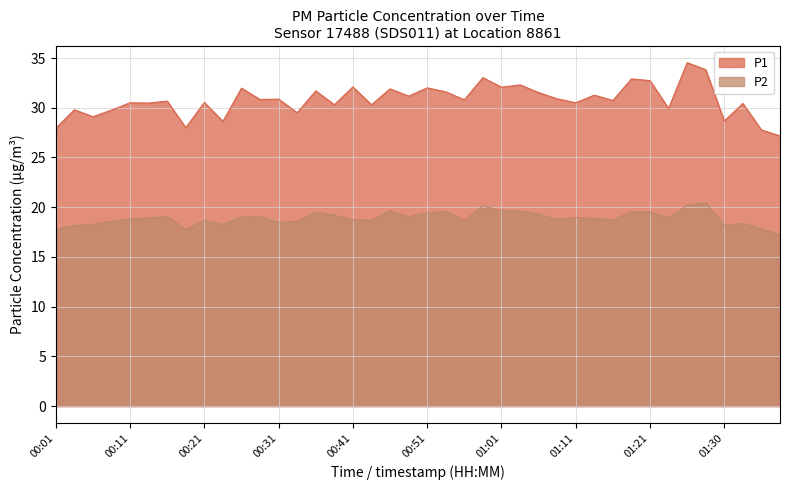

What is the smallest value displayed?

17.2